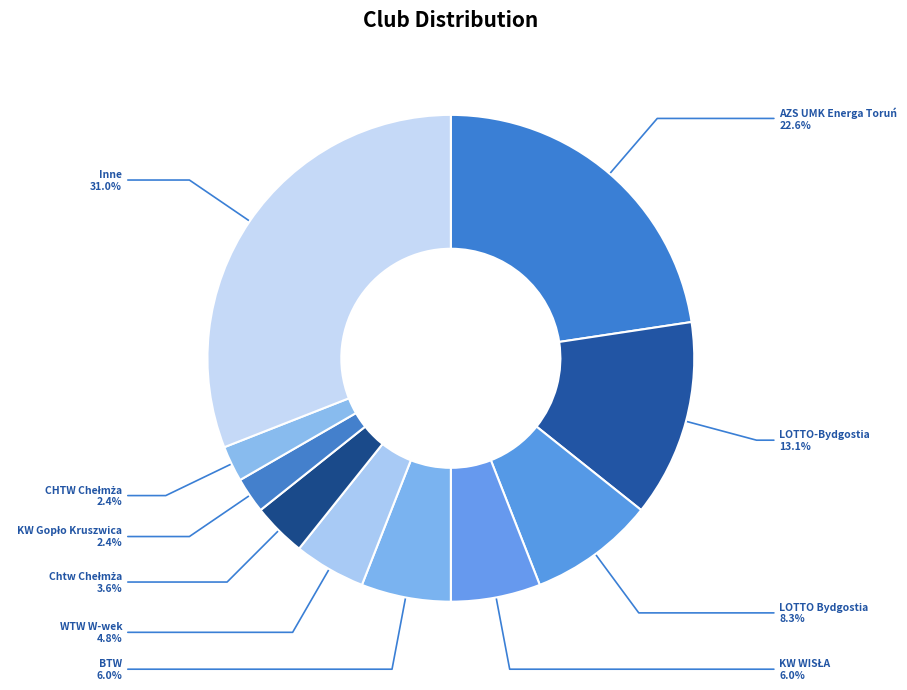

How many slices are in this pie chart?

10